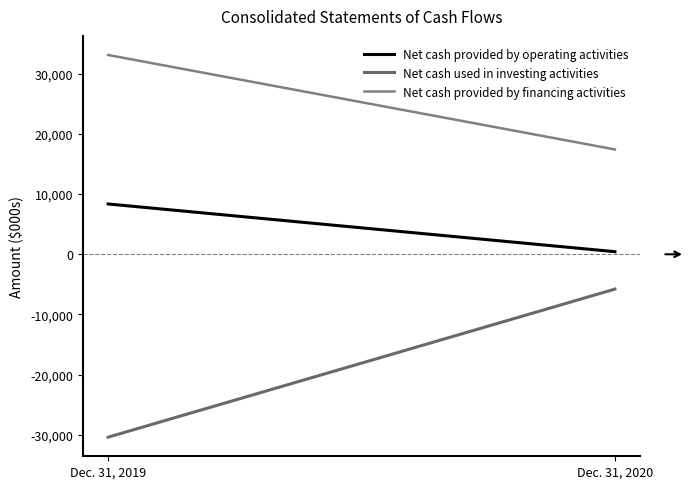

Between Dec. 31, 2019 and Dec. 31, 2020, which series saw the biggest shift?

Net cash used in investing activities